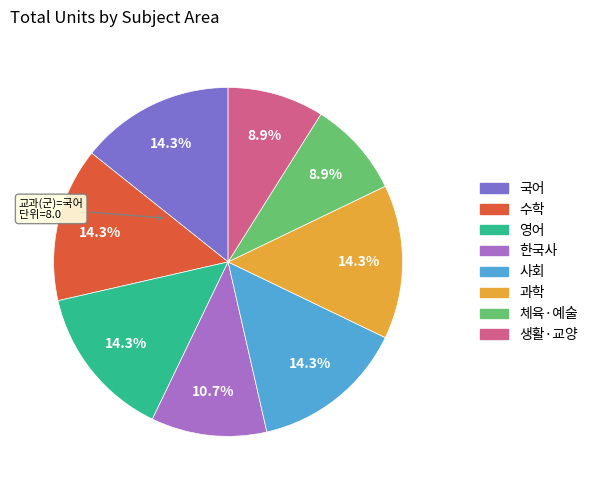

What is the ratio of the value at 수학 to the value at 과학?

1.0